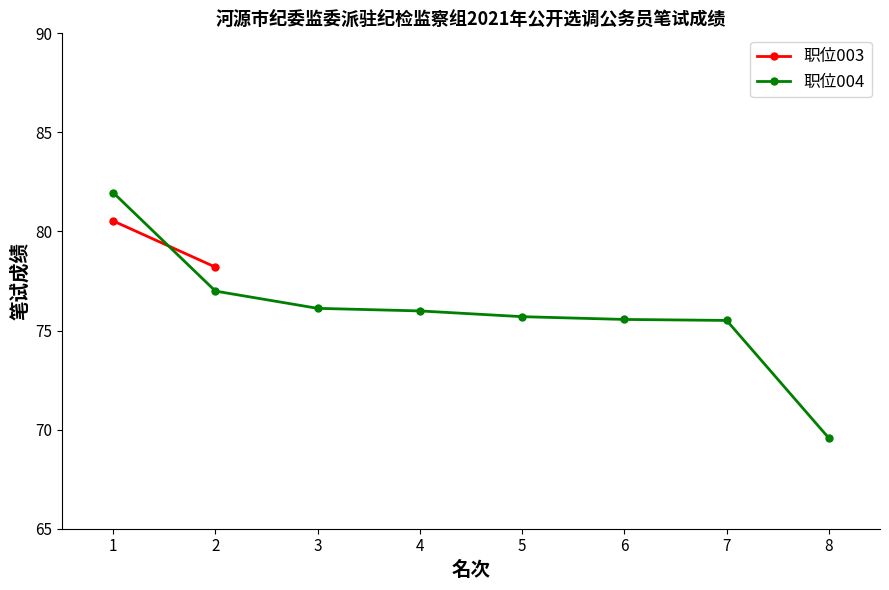

How many data points does each series have?

8